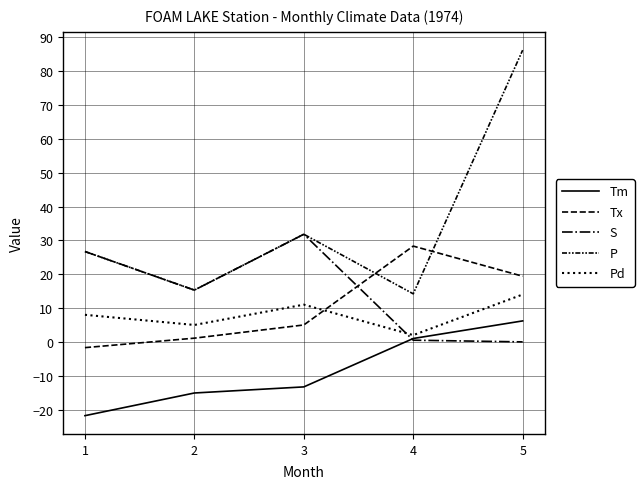

How many lines are shown in the chart?

5